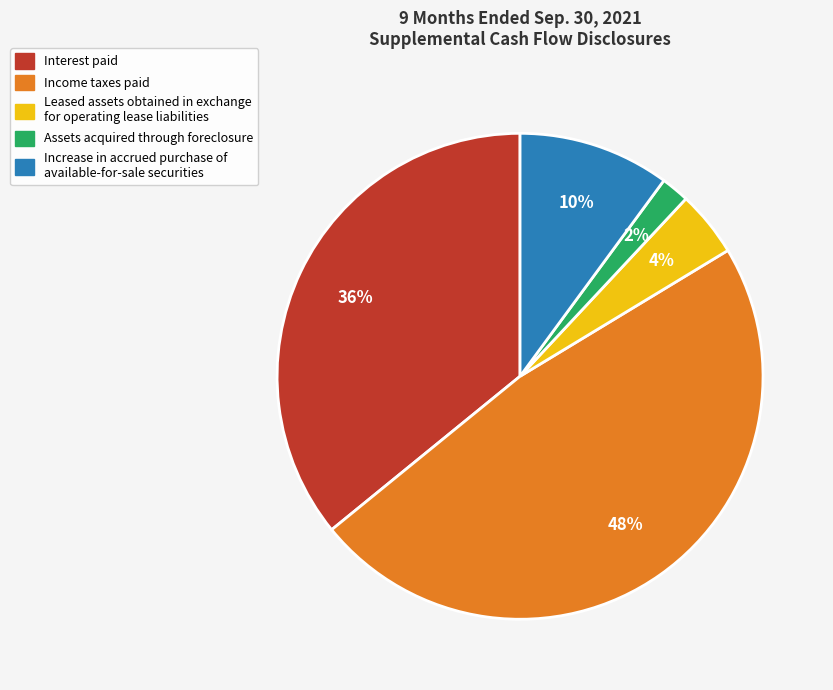

Does Interest paid represent more than half of the total?

No